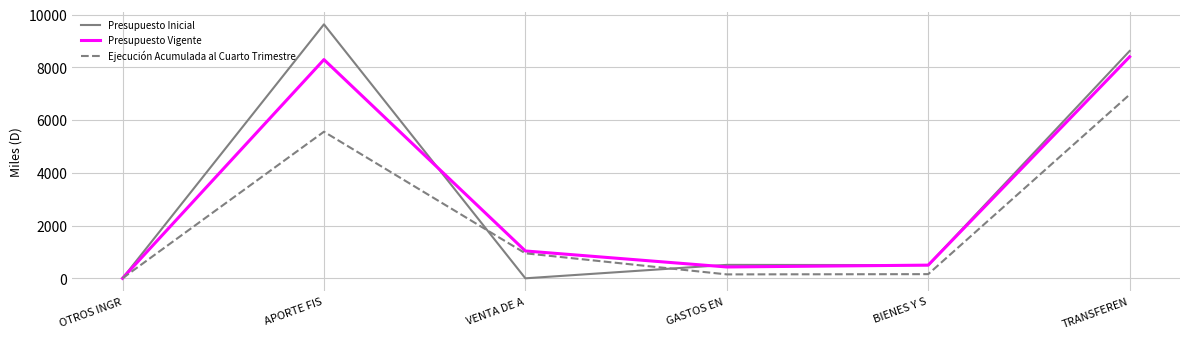

Which label corresponds to the largest value in the chart?

APORTE FIS